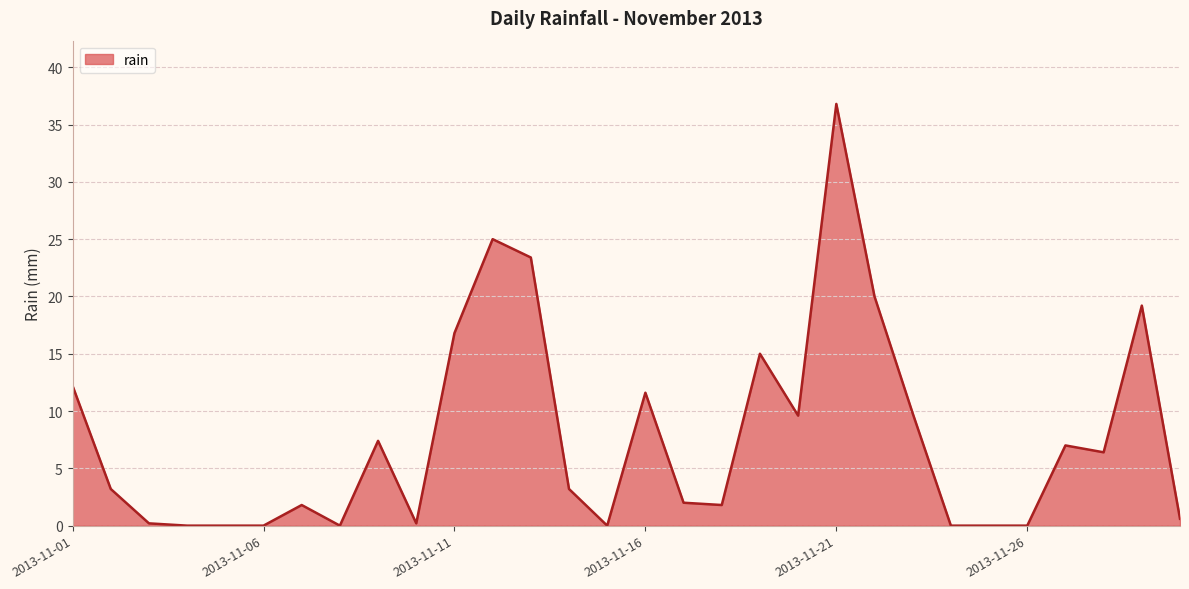

What is the difference between the maximum and minimum values?

36.8